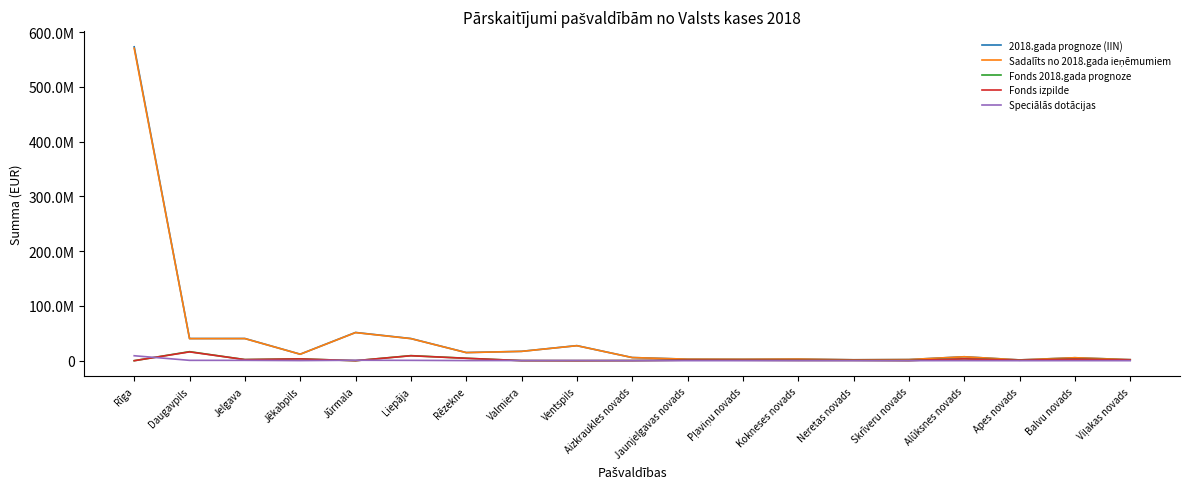

What position from the right is Jelgava?

17